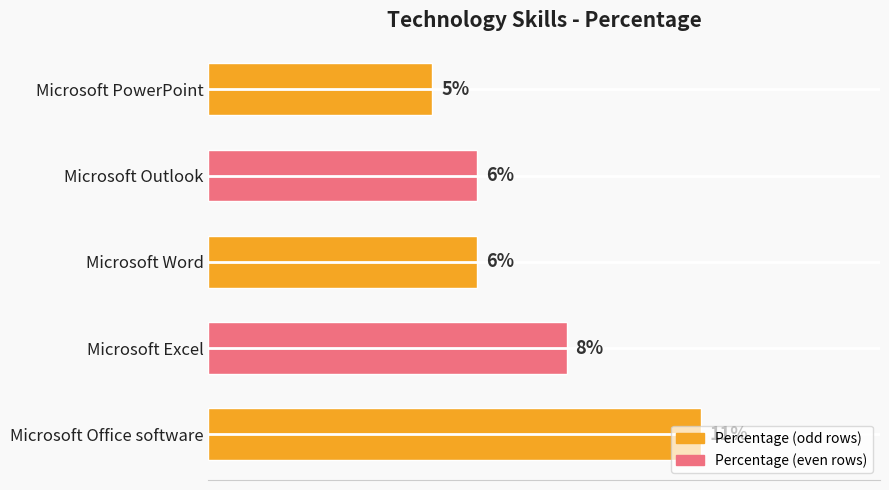

Which has a higher value, Microsoft Excel or Microsoft Word?

Microsoft Excel